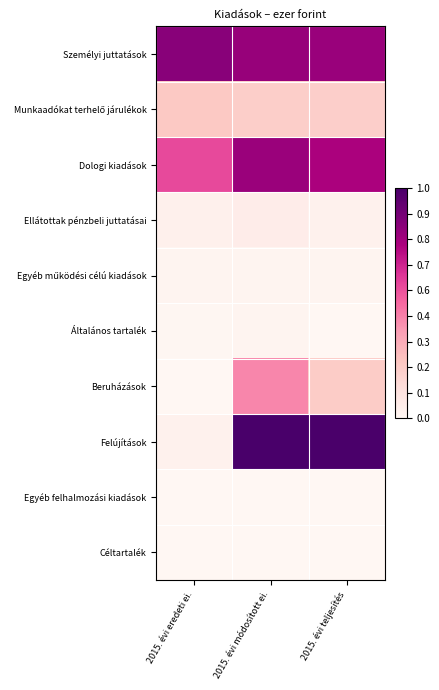

Which series has the largest total across all categories?

Személyi juttatások